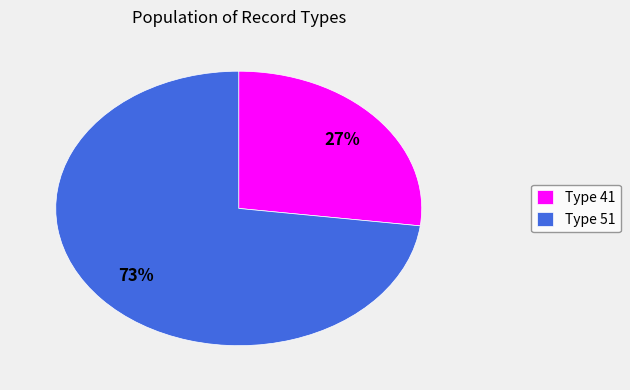

Is it true that Type 51 is 73% of the pie?

True